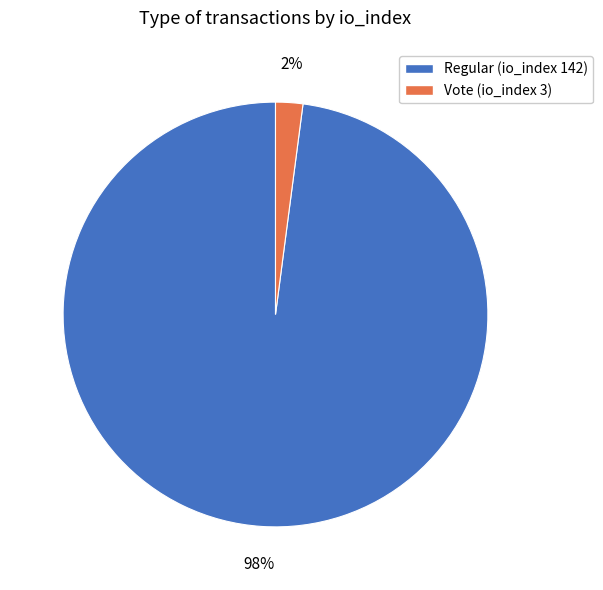

To the nearest percent, what is the average slice percentage?

50%